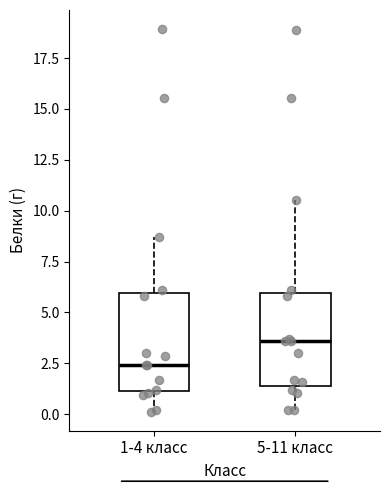

Which box's median line is the highest?

5-11 класс